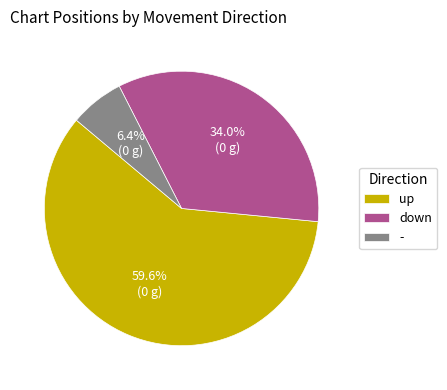

What portion of the pie excludes -?

93.6%